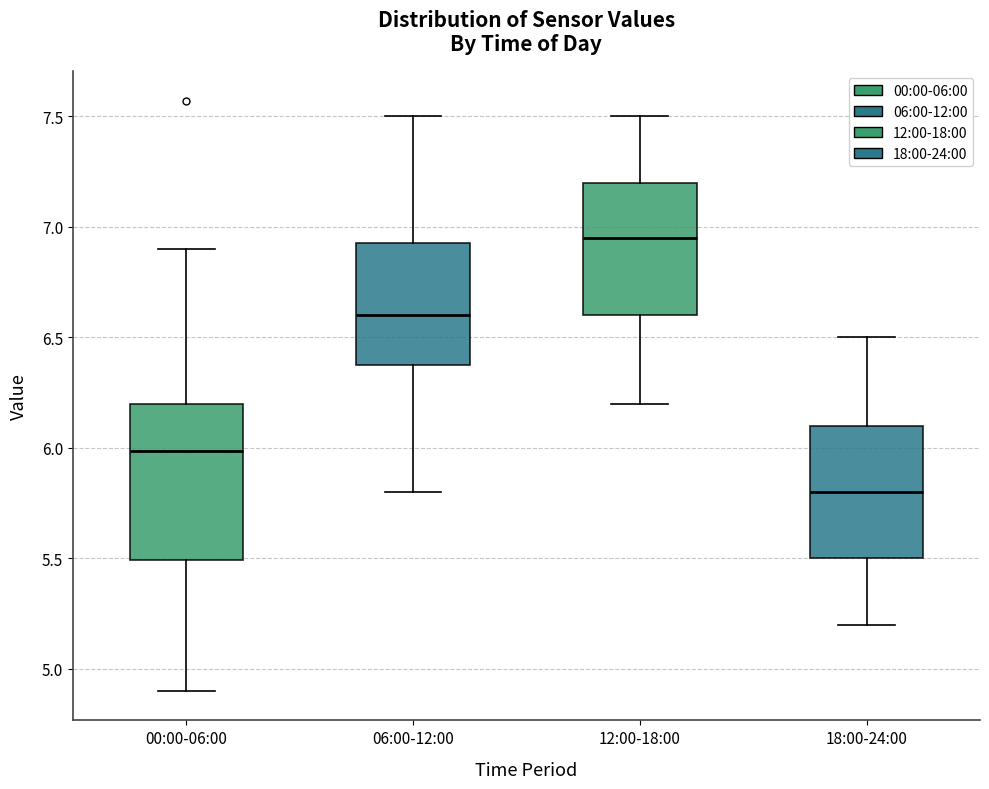

Reading left to right, transcribe this box plot: for each box, give where its median line is, the range the box spans, and where its two whiskers end, as read against the y-axis. The values are not printed on the chart, so give them approximately, as read against the axis.

00:00-06:00: median 6.00, box 5.50 to 6.20, whiskers 4.90 to 6.90
06:00-12:00: median 6.60, box 6.40 to 6.95, whiskers 5.80 to 7.50
12:00-18:00: median 6.95, box 6.60 to 7.20, whiskers 6.20 to 7.50
18:00-24:00: median 5.80, box 5.50 to 6.10, whiskers 5.20 to 6.50